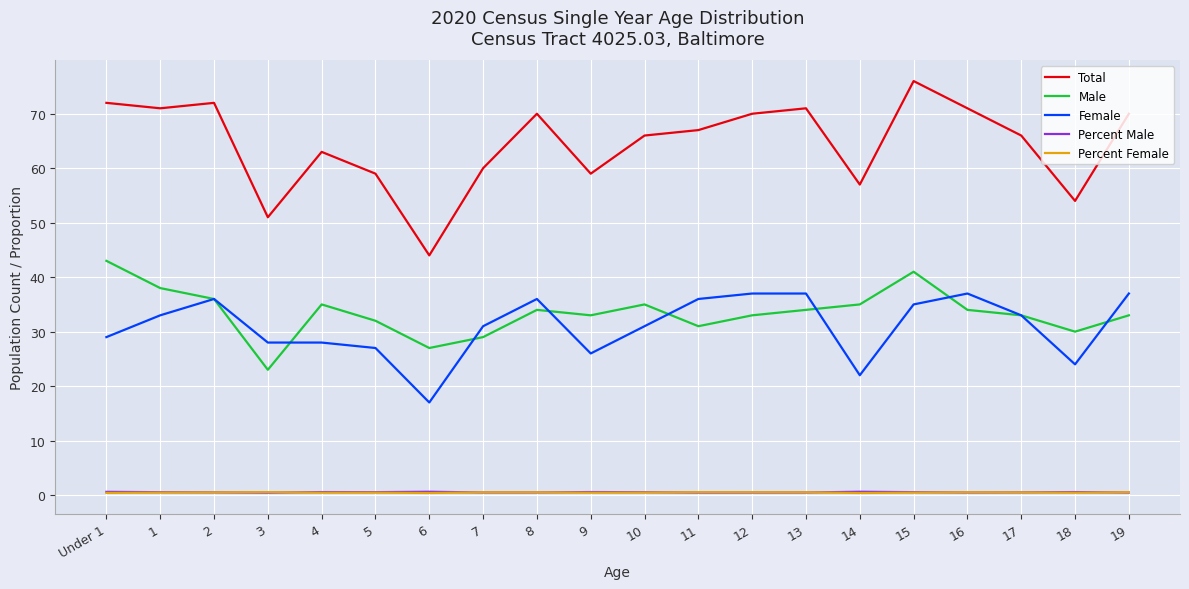

What are all the series names shown in the legend?

Total, Male, Female, Percent Male, Percent Female